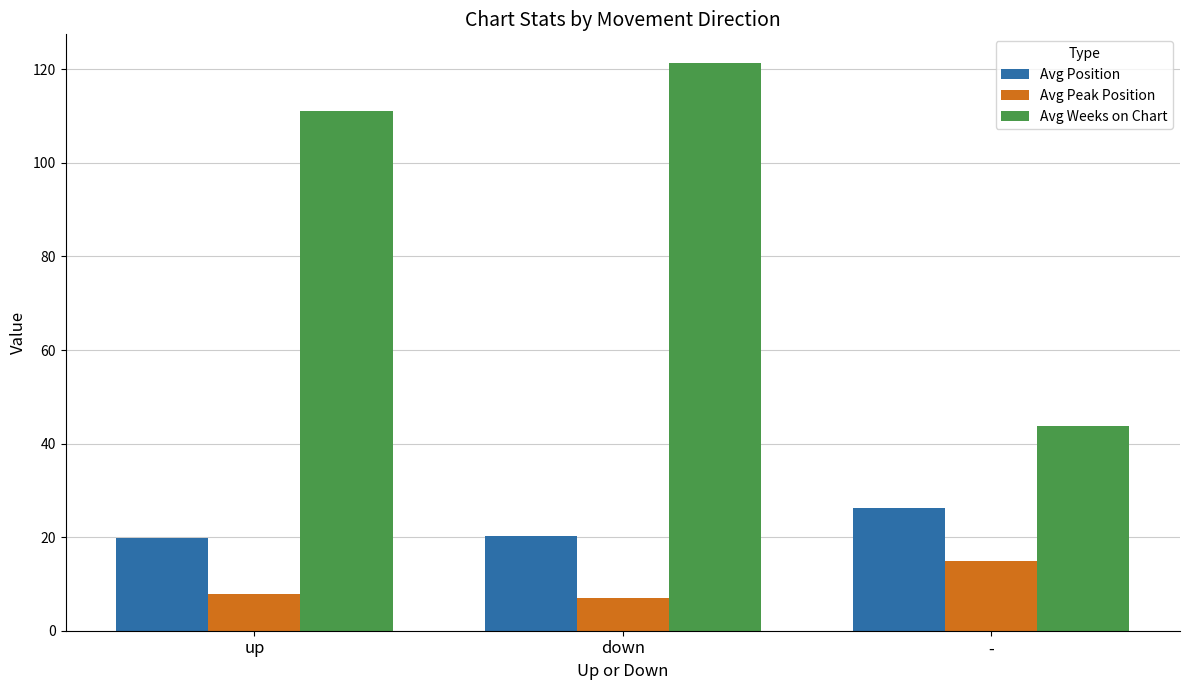

What are all the series names shown in the legend?

Avg Position, Avg Peak Position, Avg Weeks on Chart